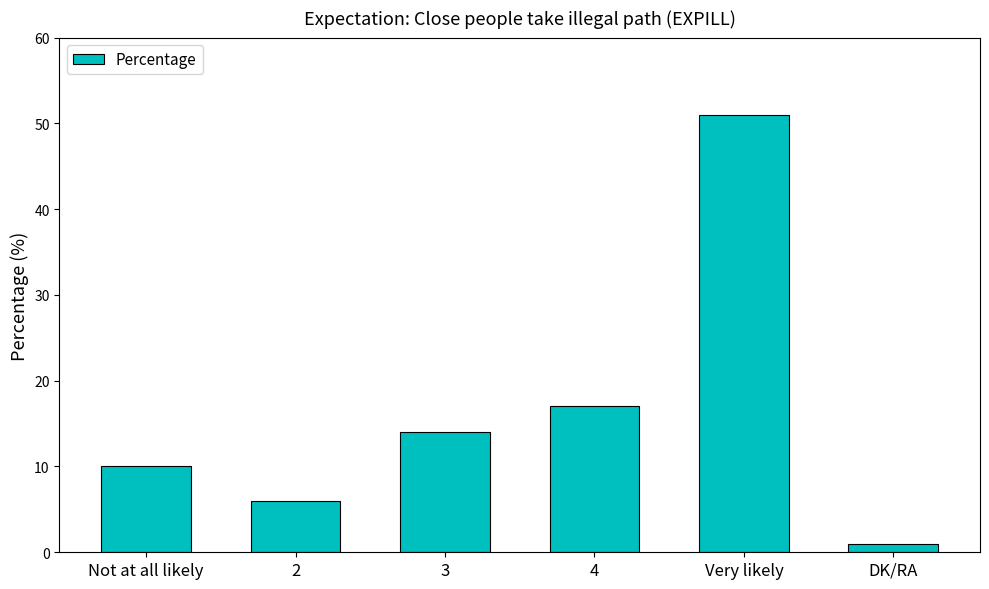

What is the label of the 2nd bar from the right?

Very likely